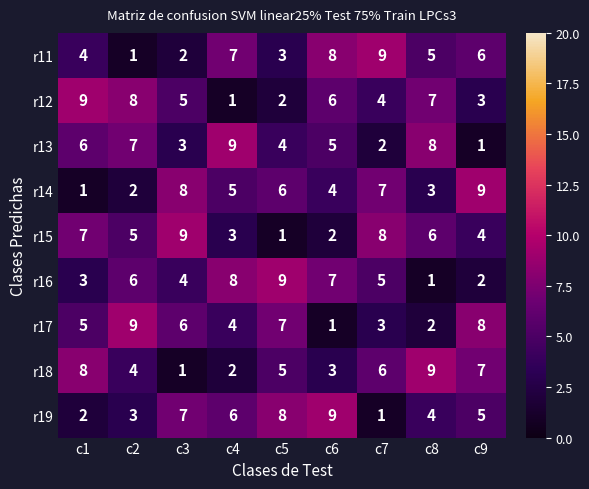

True or false: r12 has a value of 4 at c6.

False